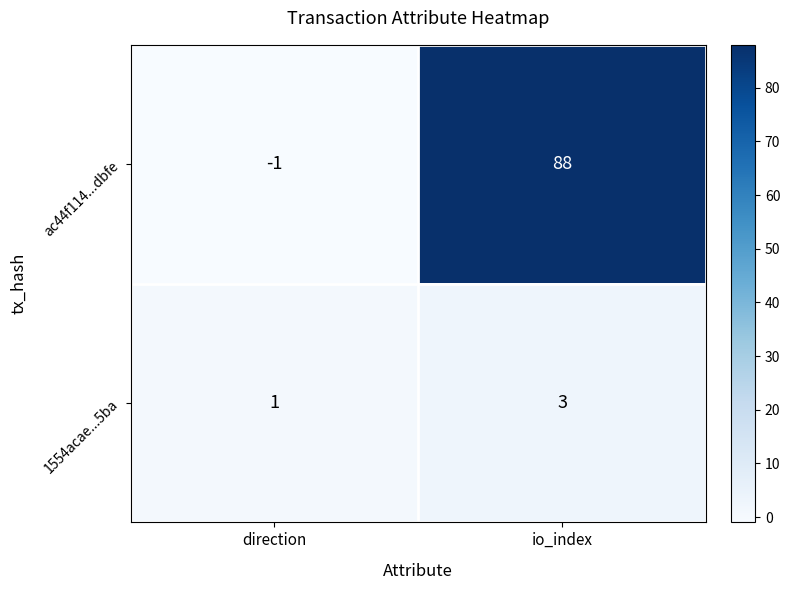

At which label is ac44f114...dbfe closest to 43?

direction